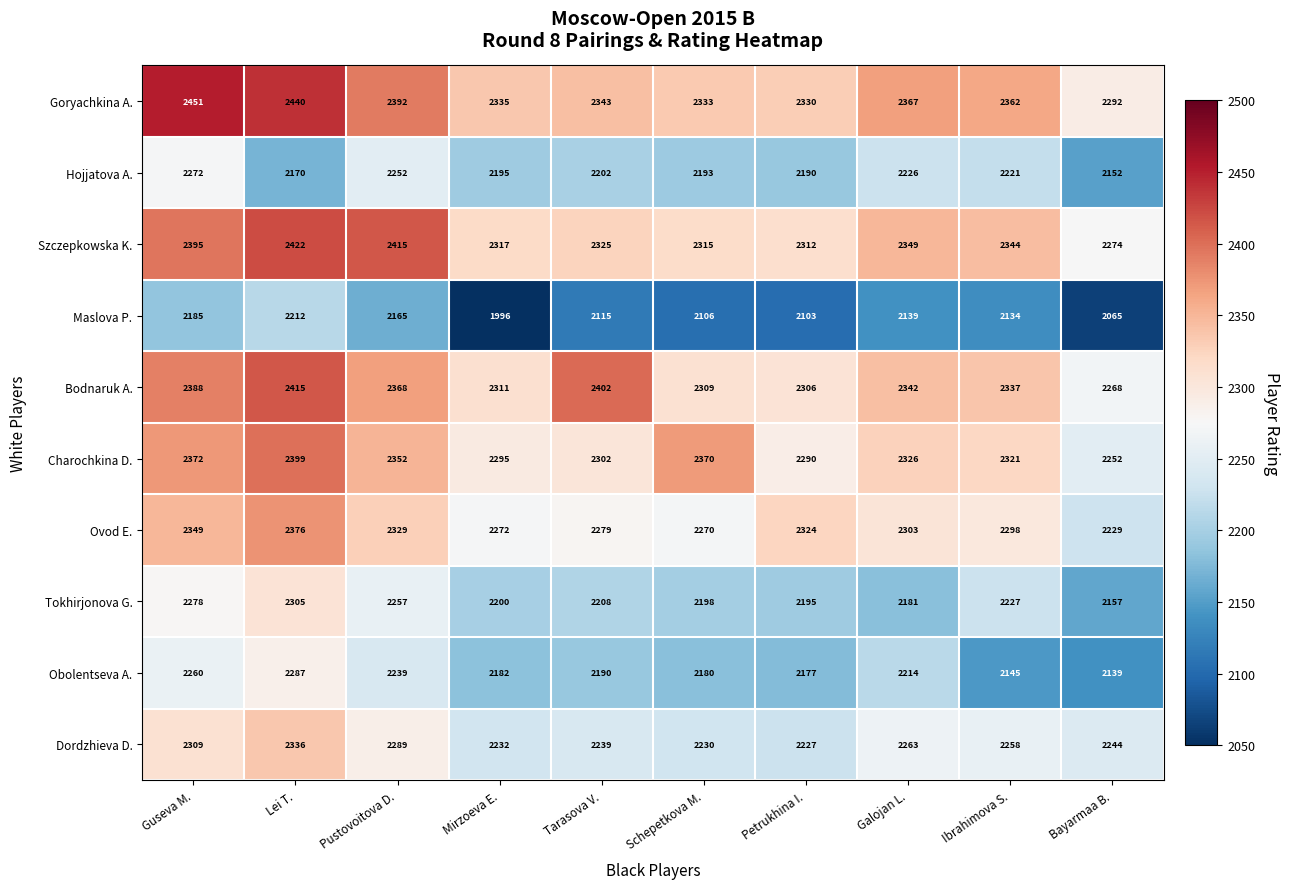

What is the average value of the Maslova P. series?

2122